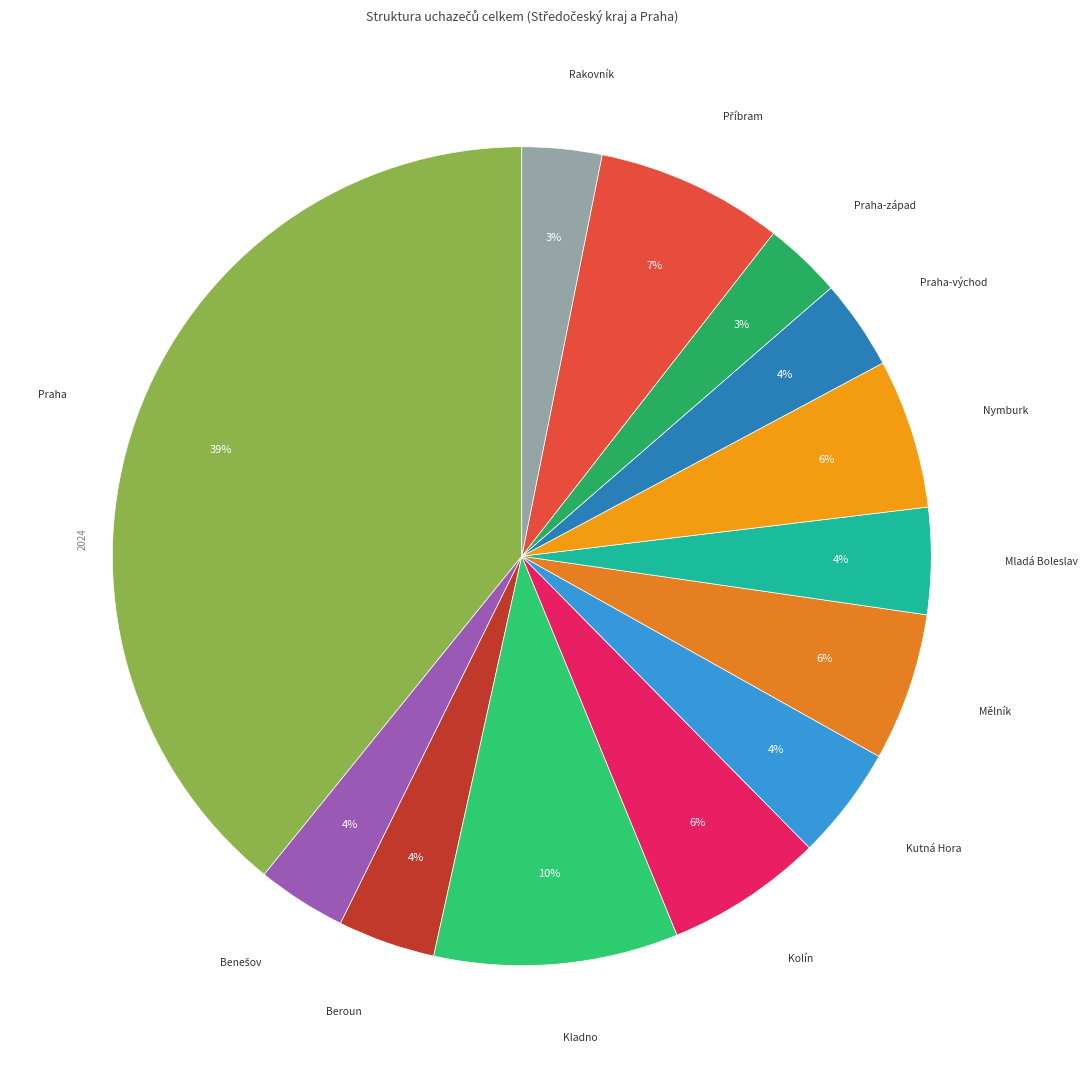

Count the number of slices in the pie.

13